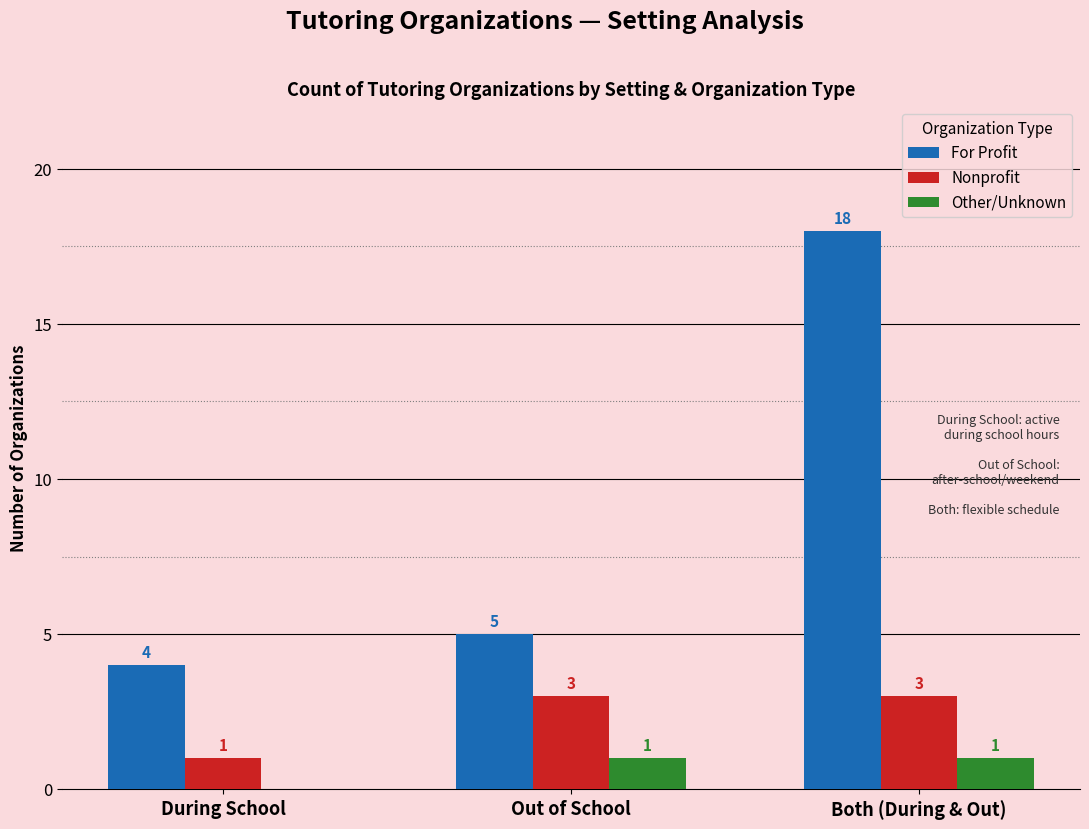

The Other/Unknown series shows 0 at During School. True or false?

True